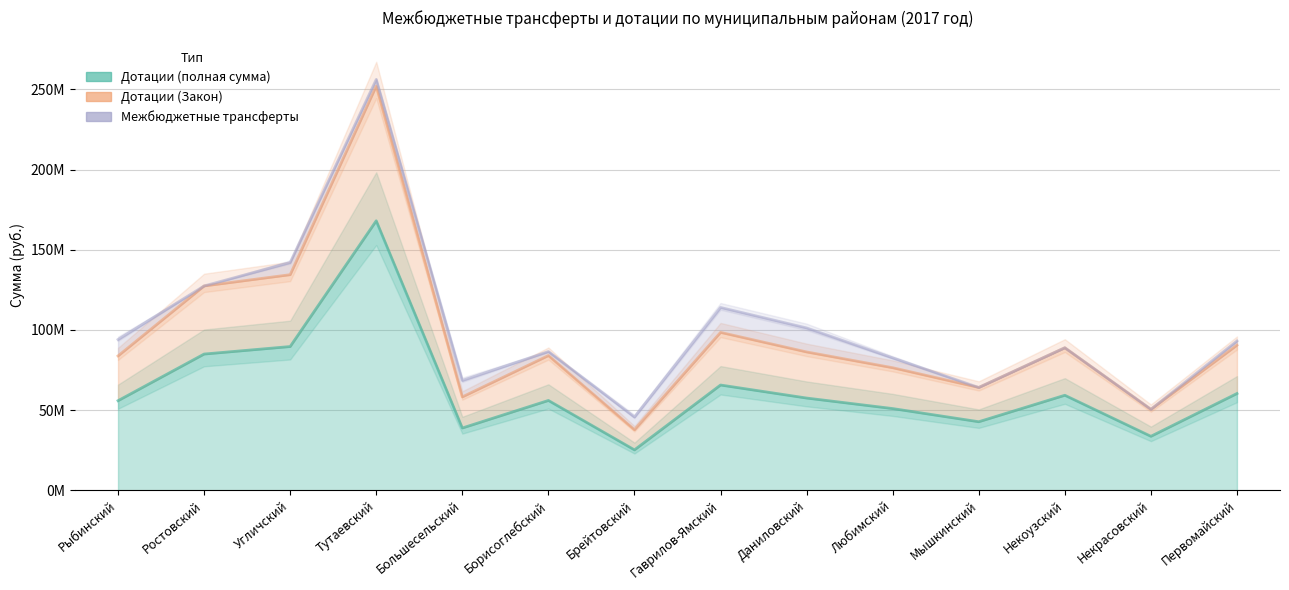

At which label does Дотации (Закон) first exceed 86256000?

Ростовский